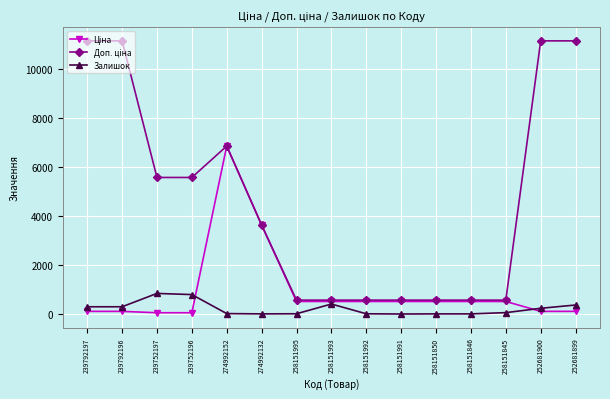

What is the value of the Залишок point at the 8th from the left?

412.0